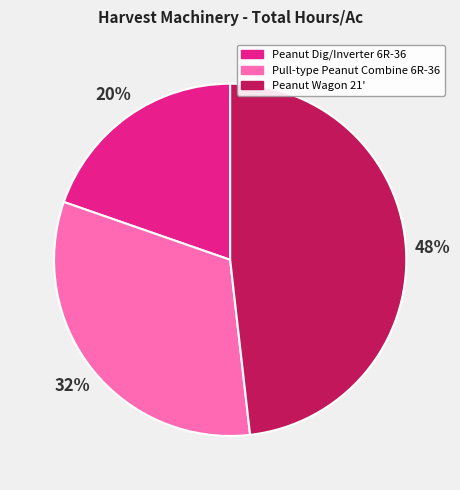

Is it true that Peanut Wagon 21' is 54% of the pie?

False